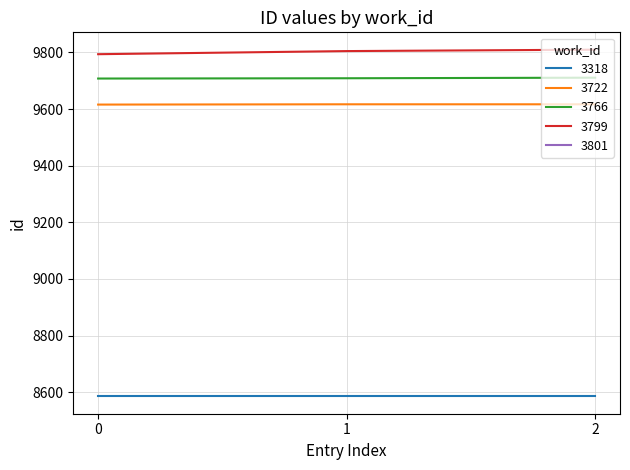

What is the difference between the 3766 values at 0 and 1?

1